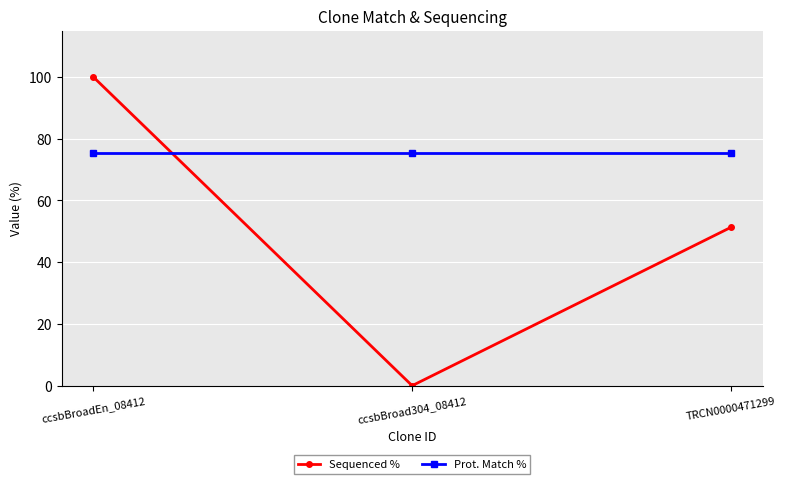

List the series in order of their peak value, highest first.

Sequenced %, Prot. Match %